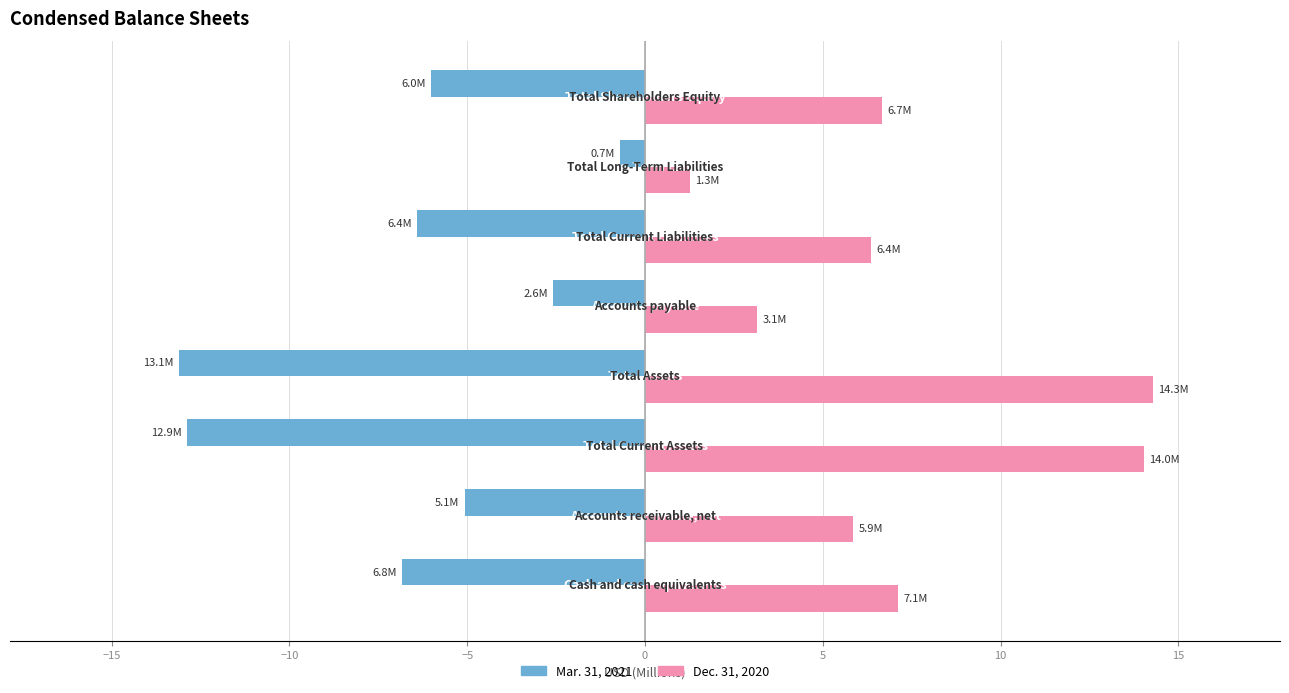

What are all the series names shown in the legend?

Mar. 31, 2021, Dec. 31, 2020